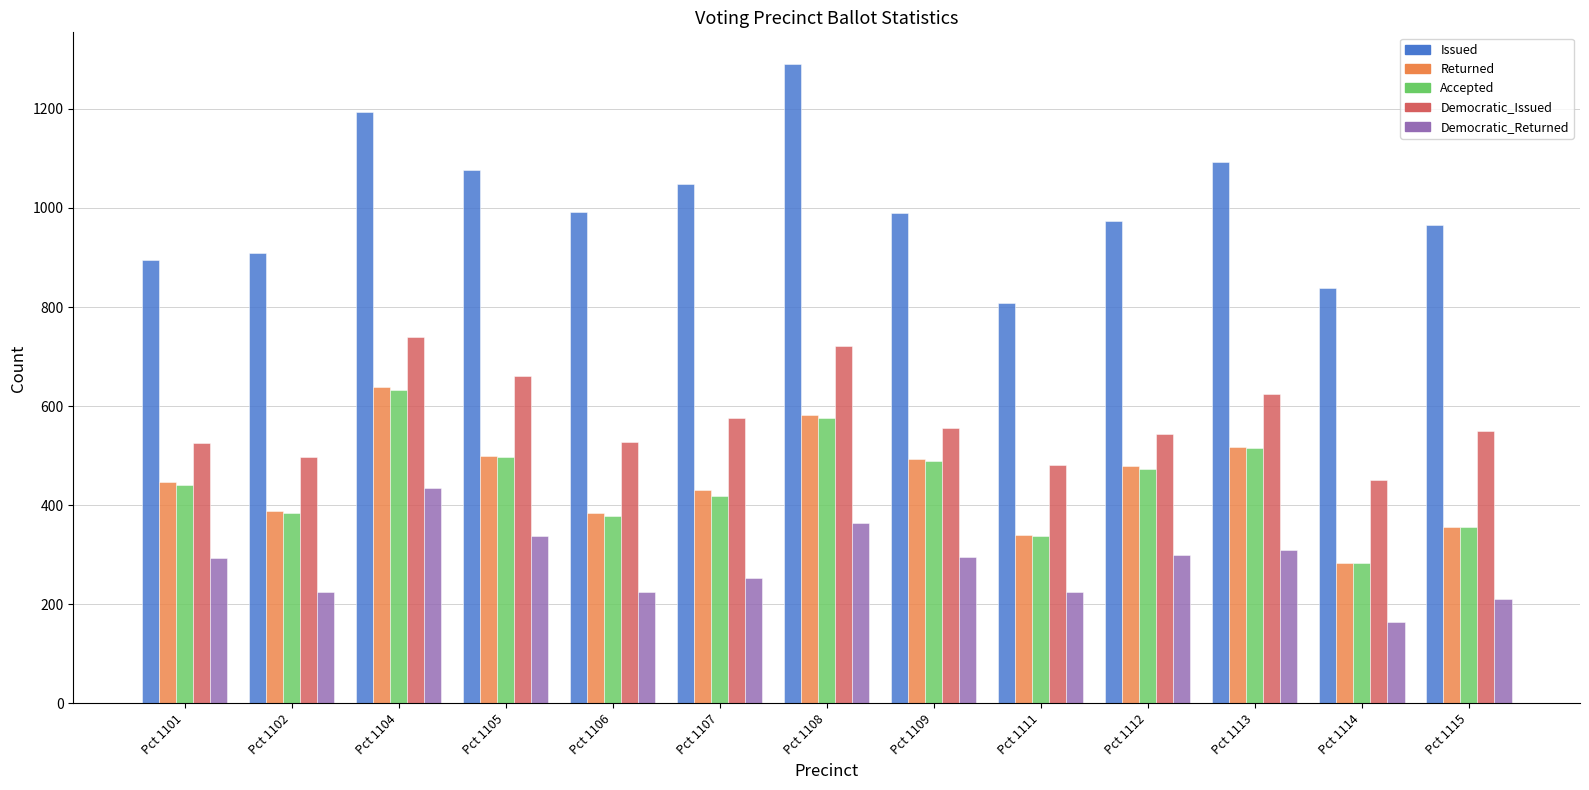

Are the bars grouped side by side (vs. stacked)?

Yes